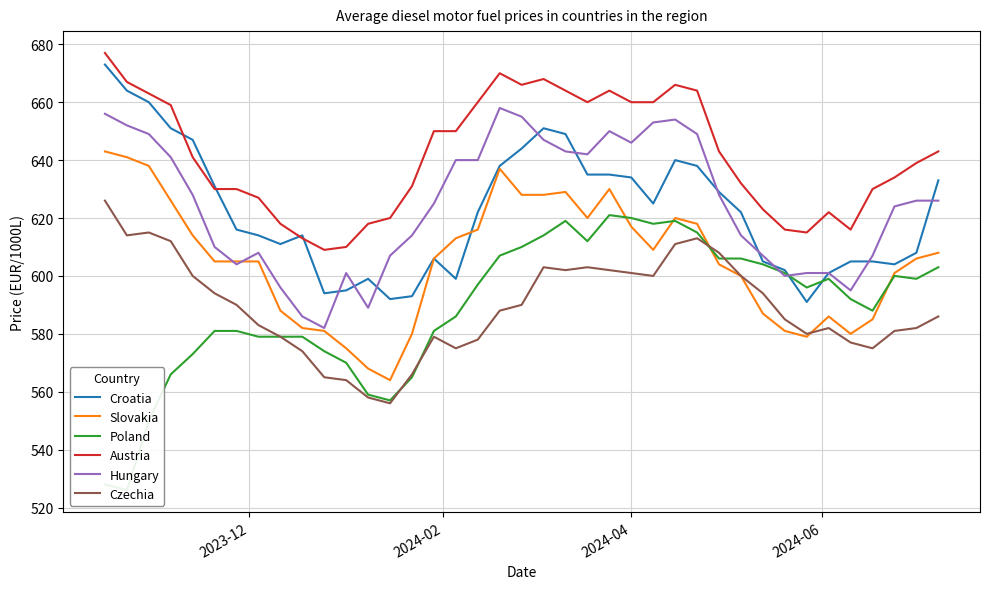

True or false: Czechia and Austria intersect in this chart.

False